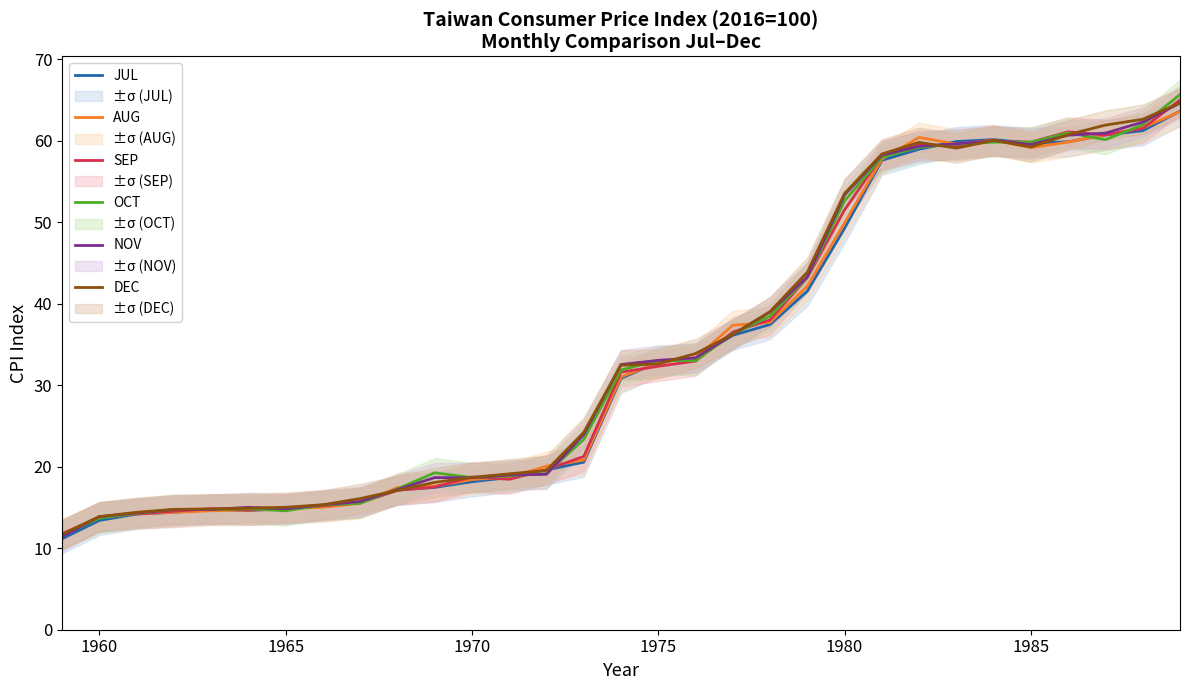

The value of SEP at 1960 is 3.9. True or false?

False